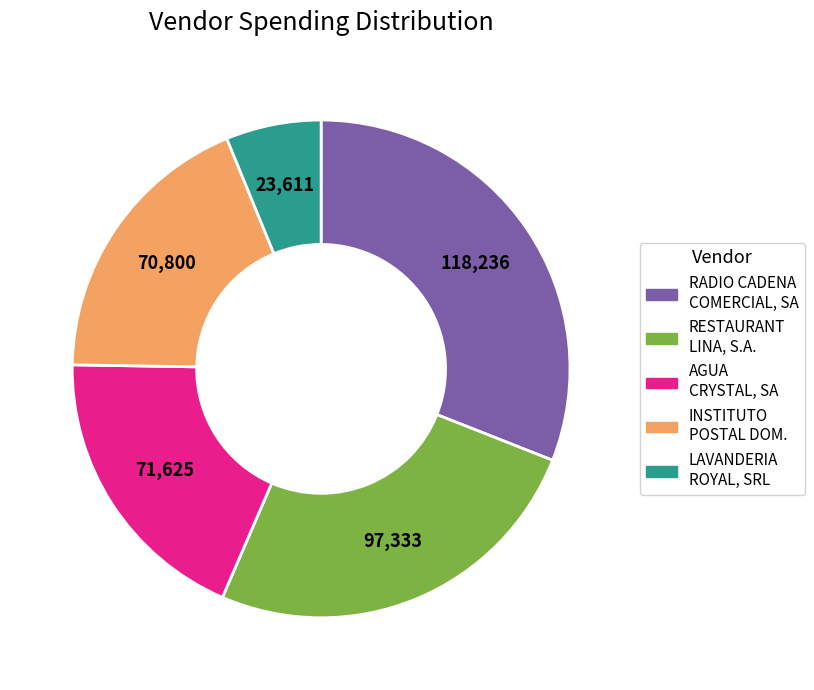

Is AGUA CRYSTAL, SA the majority of the pie?

No